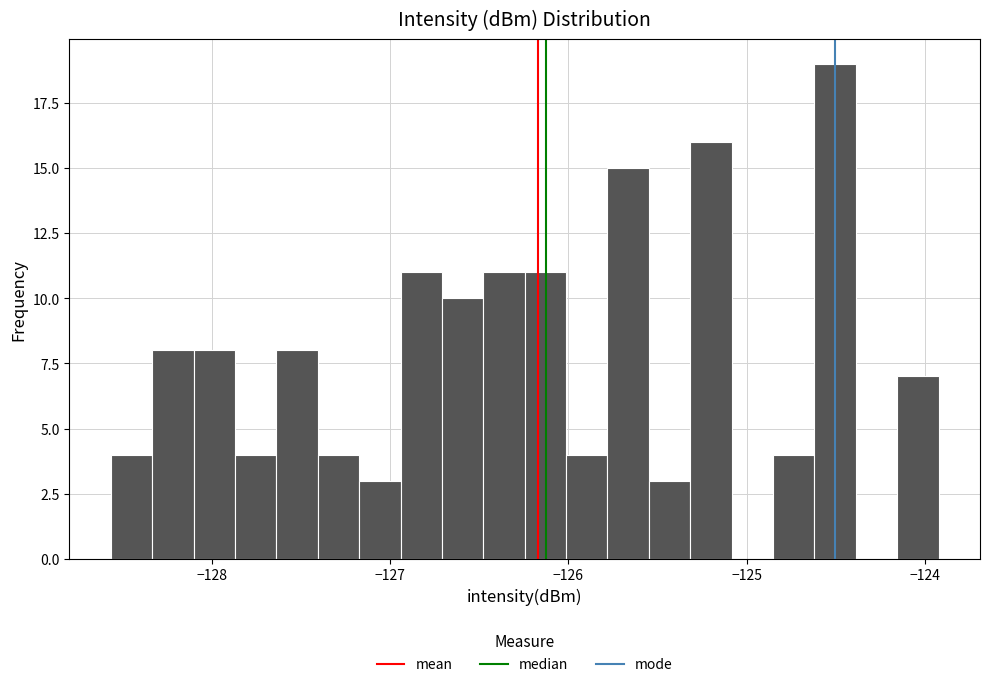

Read against the x-axis, roughly where is the centre of the tallest bar?

-124.5